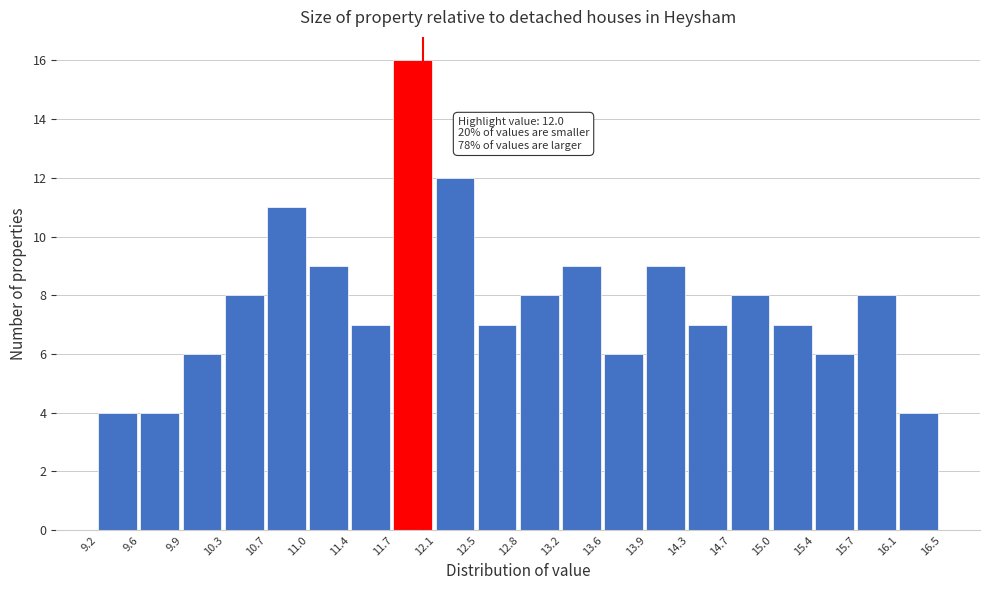

Over which range of the x-axis is the bar tallest?

11.7 to 12.1